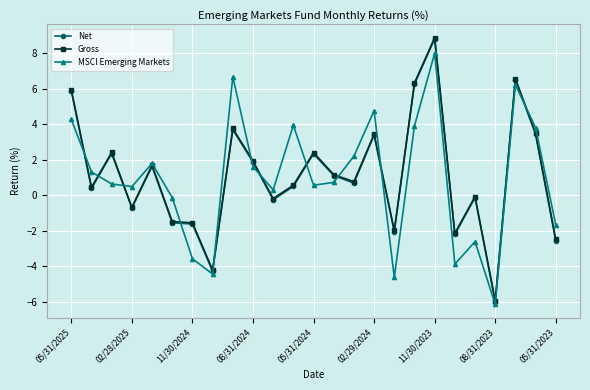

What is the greatest value displayed?

8.9